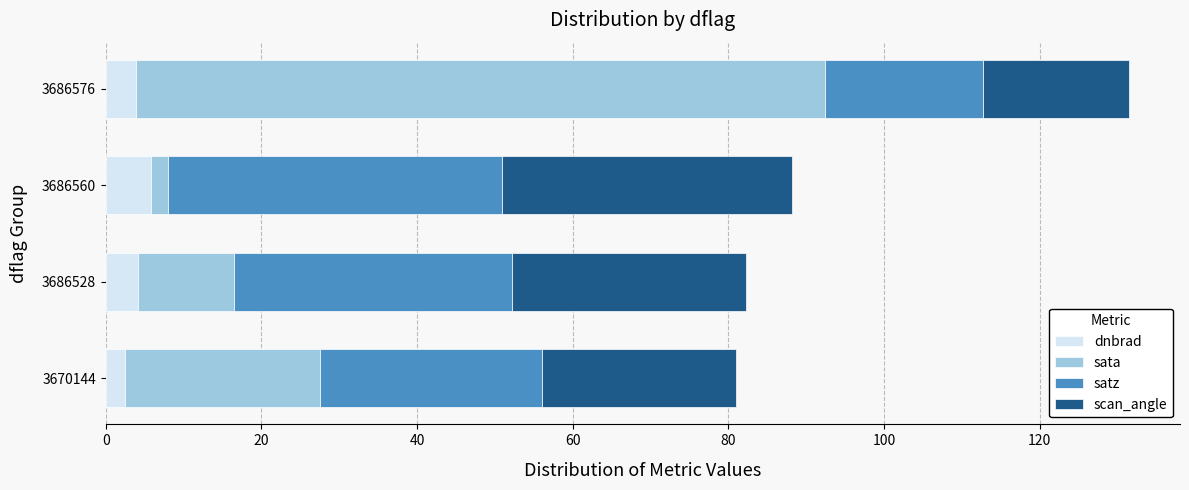

What is the maximum value for dnbrad?

5.8